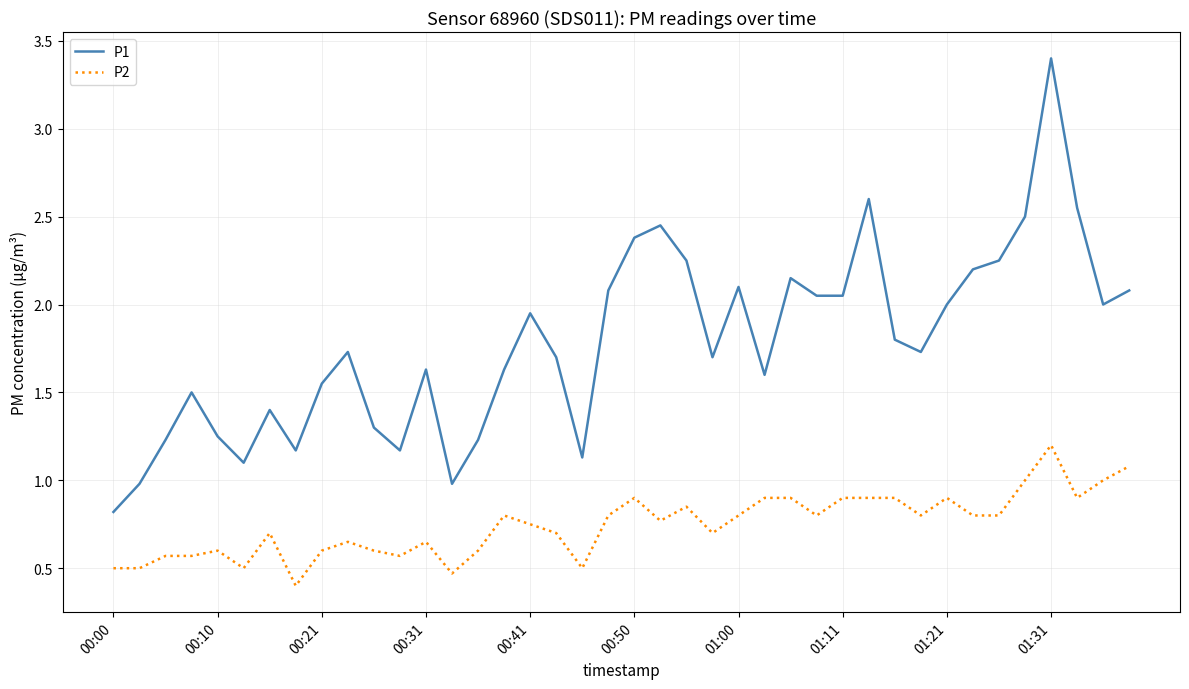

Rank the series by their average value, from highest to lowest.

P1, P2